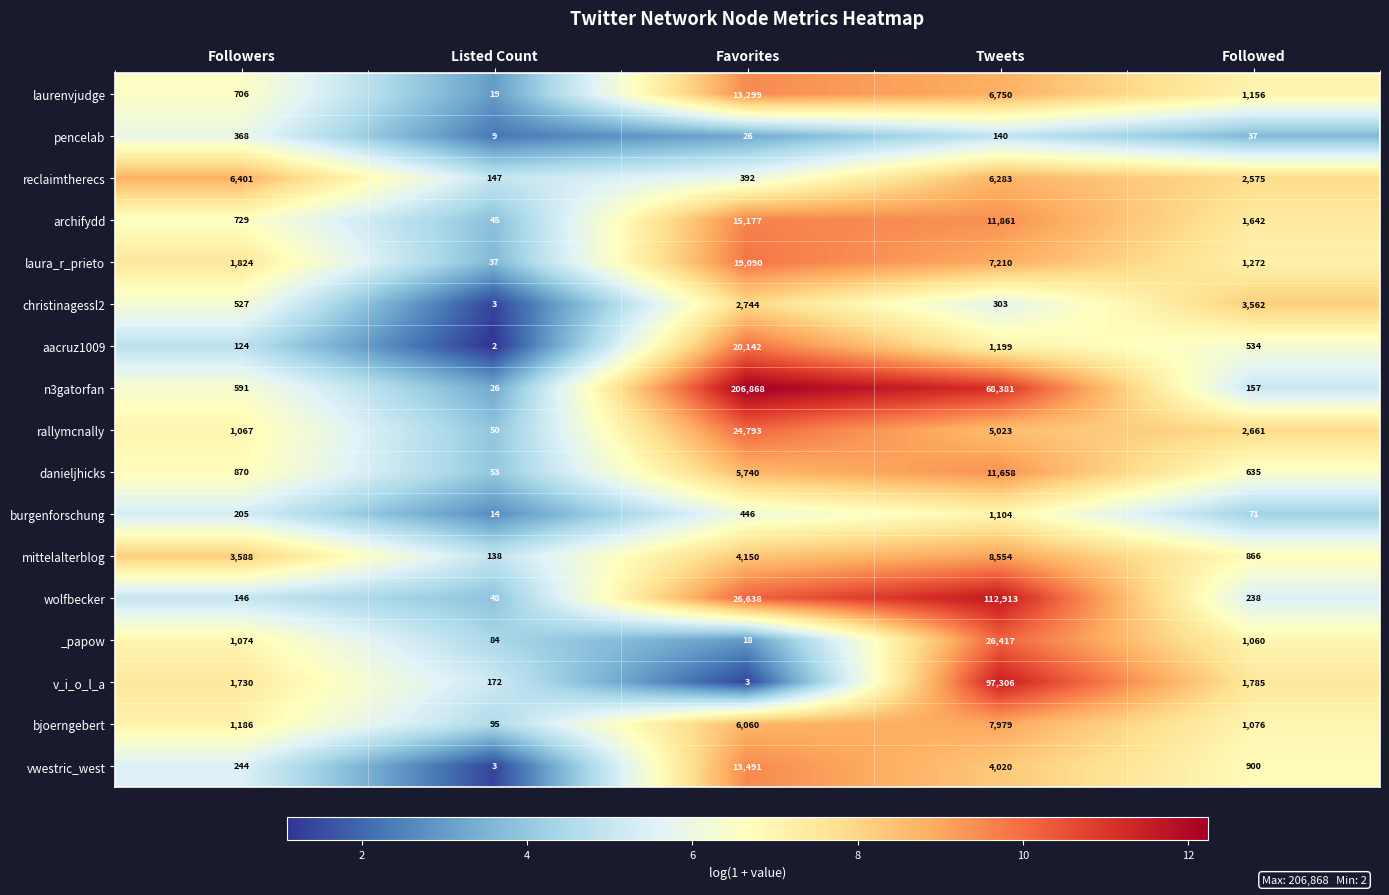

What is the sum of all laurenvjudge values?

21930